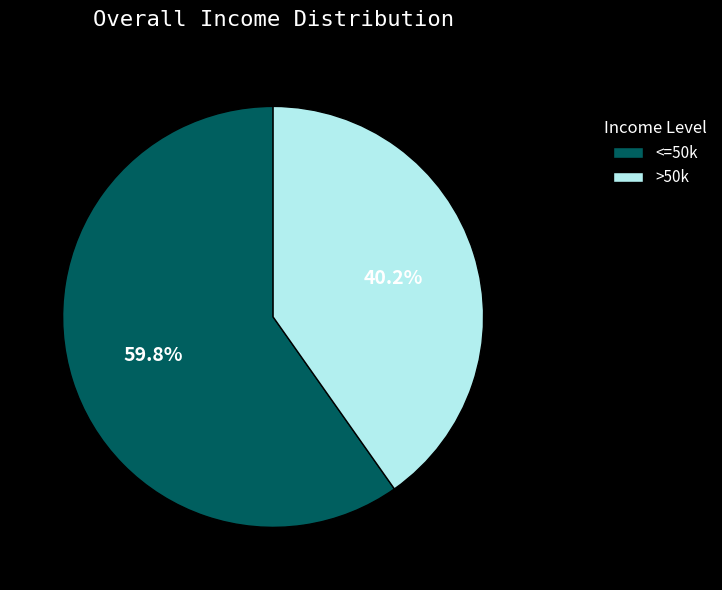

Is there any slice that represents more than half of the pie?

Yes